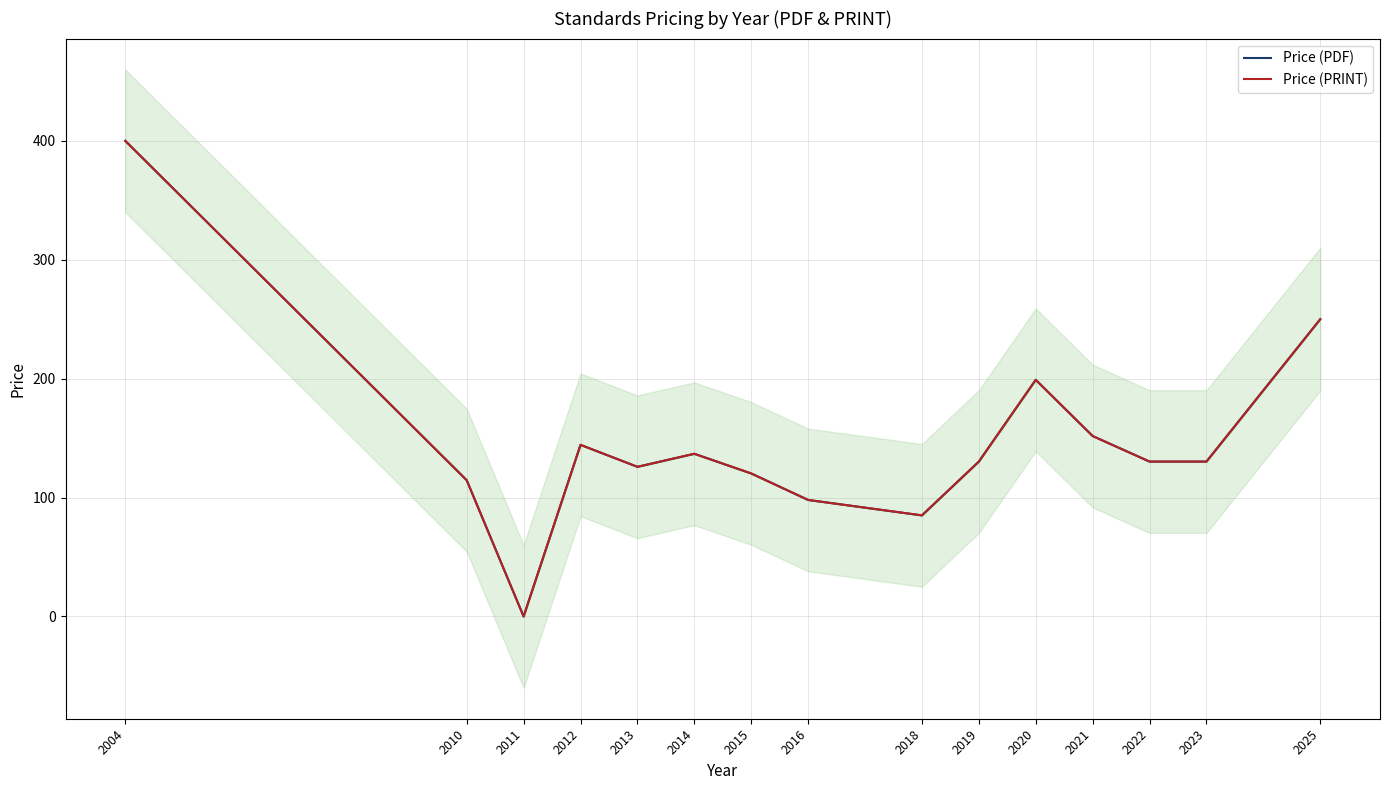

What is the difference between the second highest and minimum values in the Price (PDF) series?

250.0